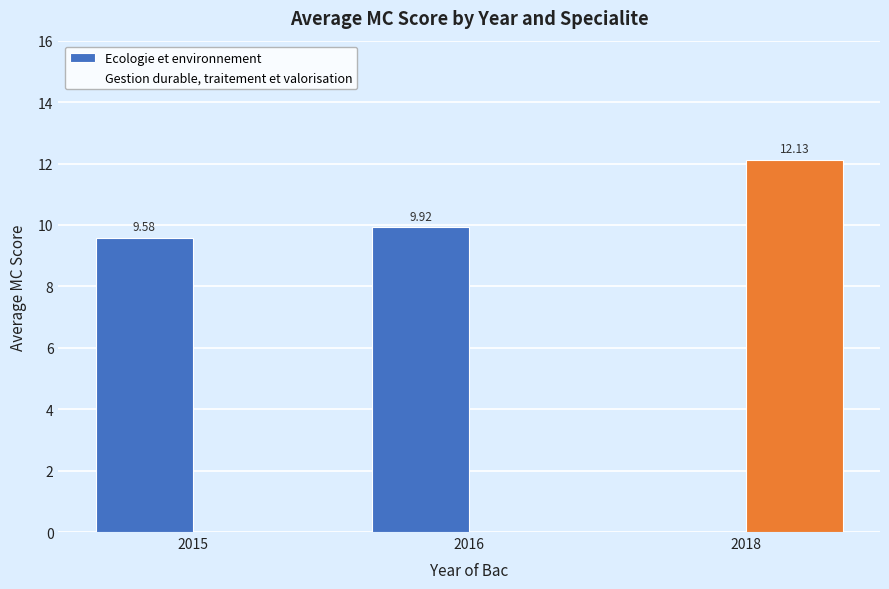

What is the total value across all series at 2016?

9.9